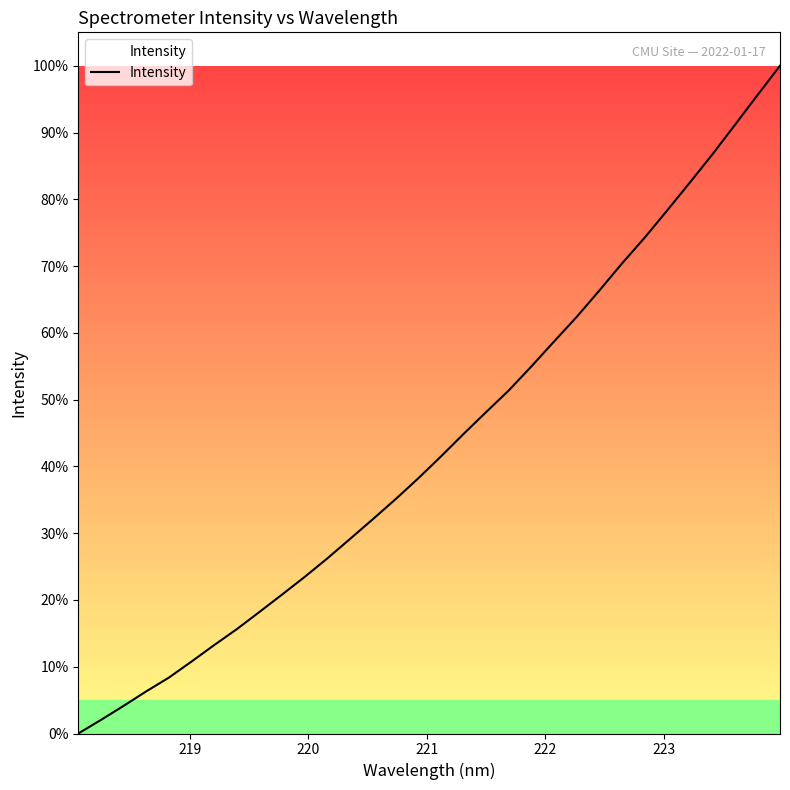

What is the greatest value displayed?

100.0